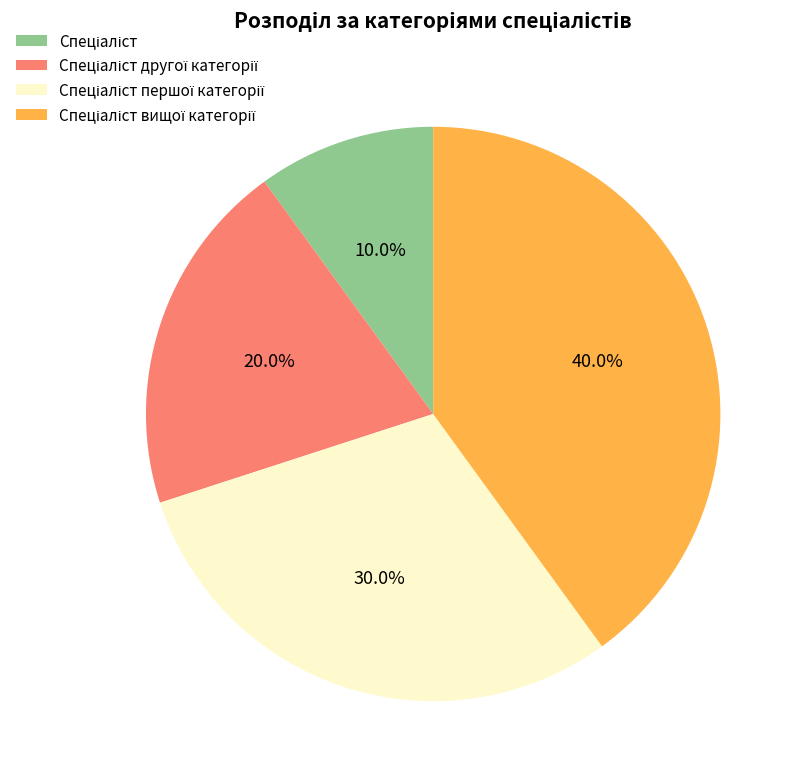

Is there a majority slice in this chart?

No